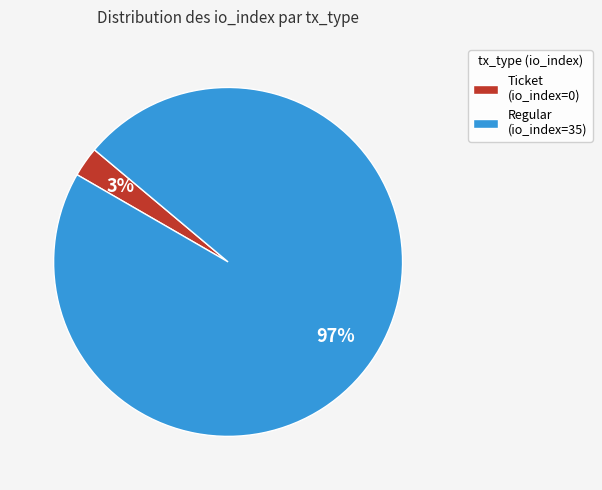

Combined, do Regular (io_index=35) and Ticket (io_index=0) account for over 50%?

Yes